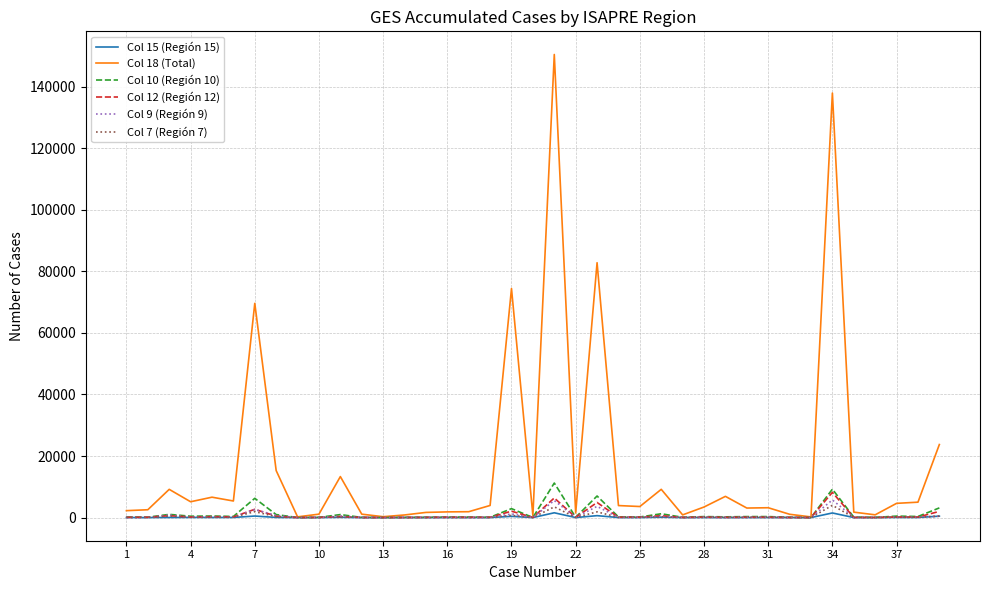

Which series has the largest range (max minus min)?

Col 18 (Total)